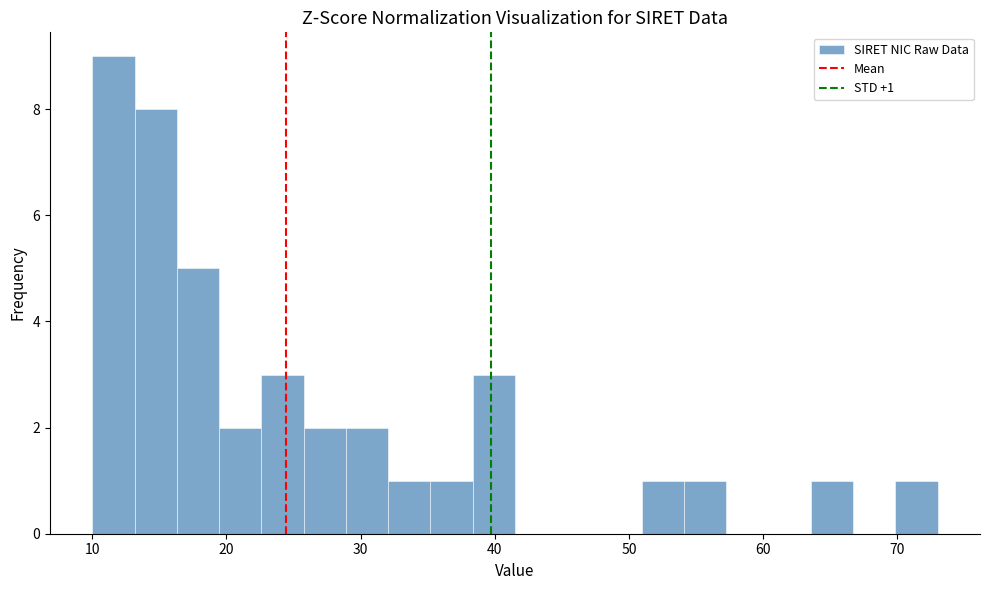

Read against the x-axis, roughly where is the centre of the tallest bar?

12